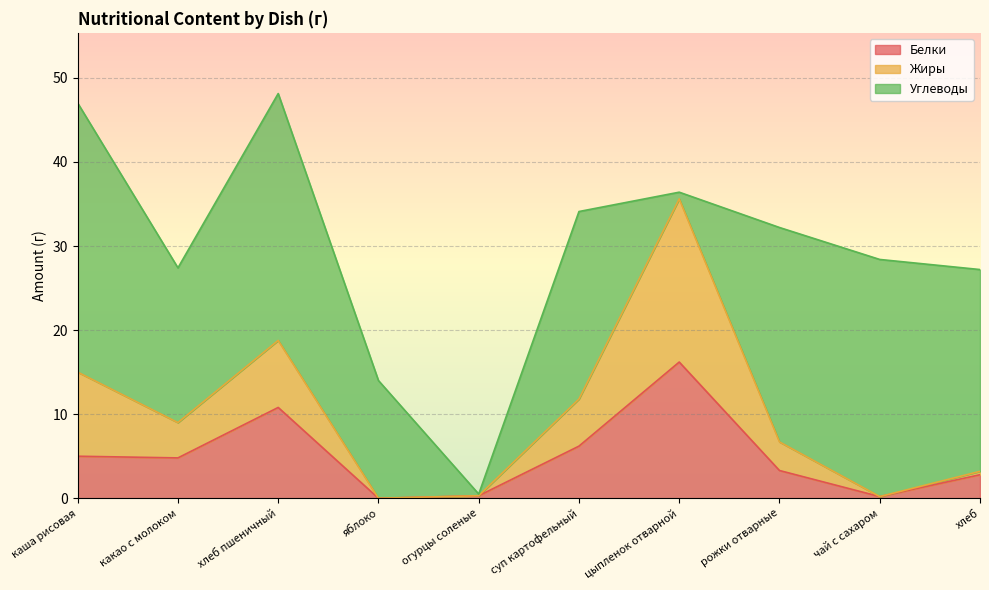

What is the total value across all series at рожки отварные?

32.2